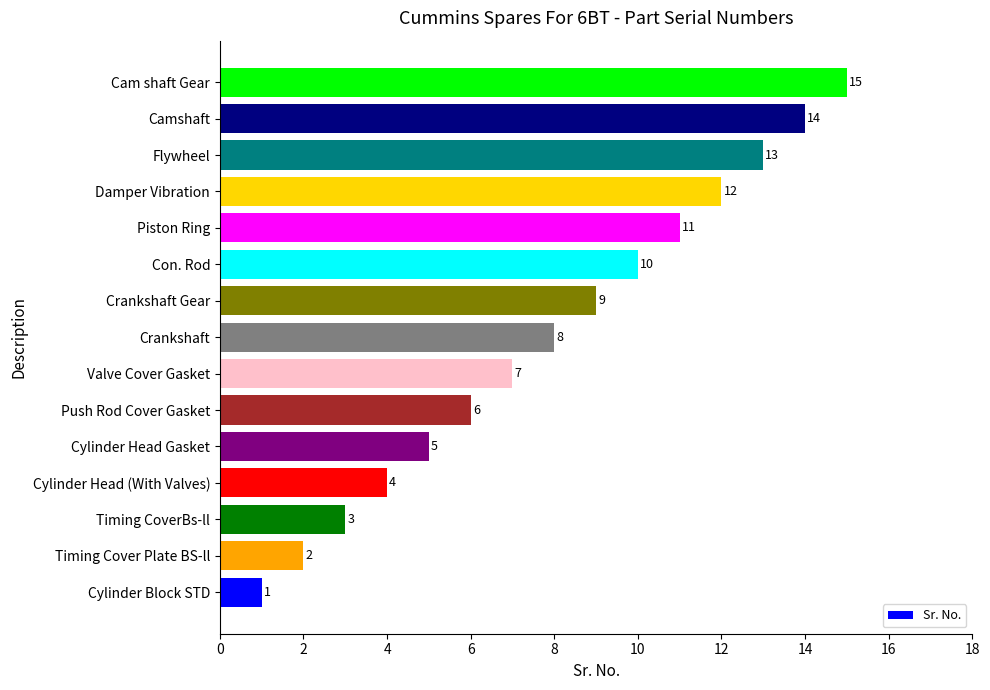

Approximately how many times larger is the value at Timing CoverBs-ll compared to Crankshaft Gear?

0.3